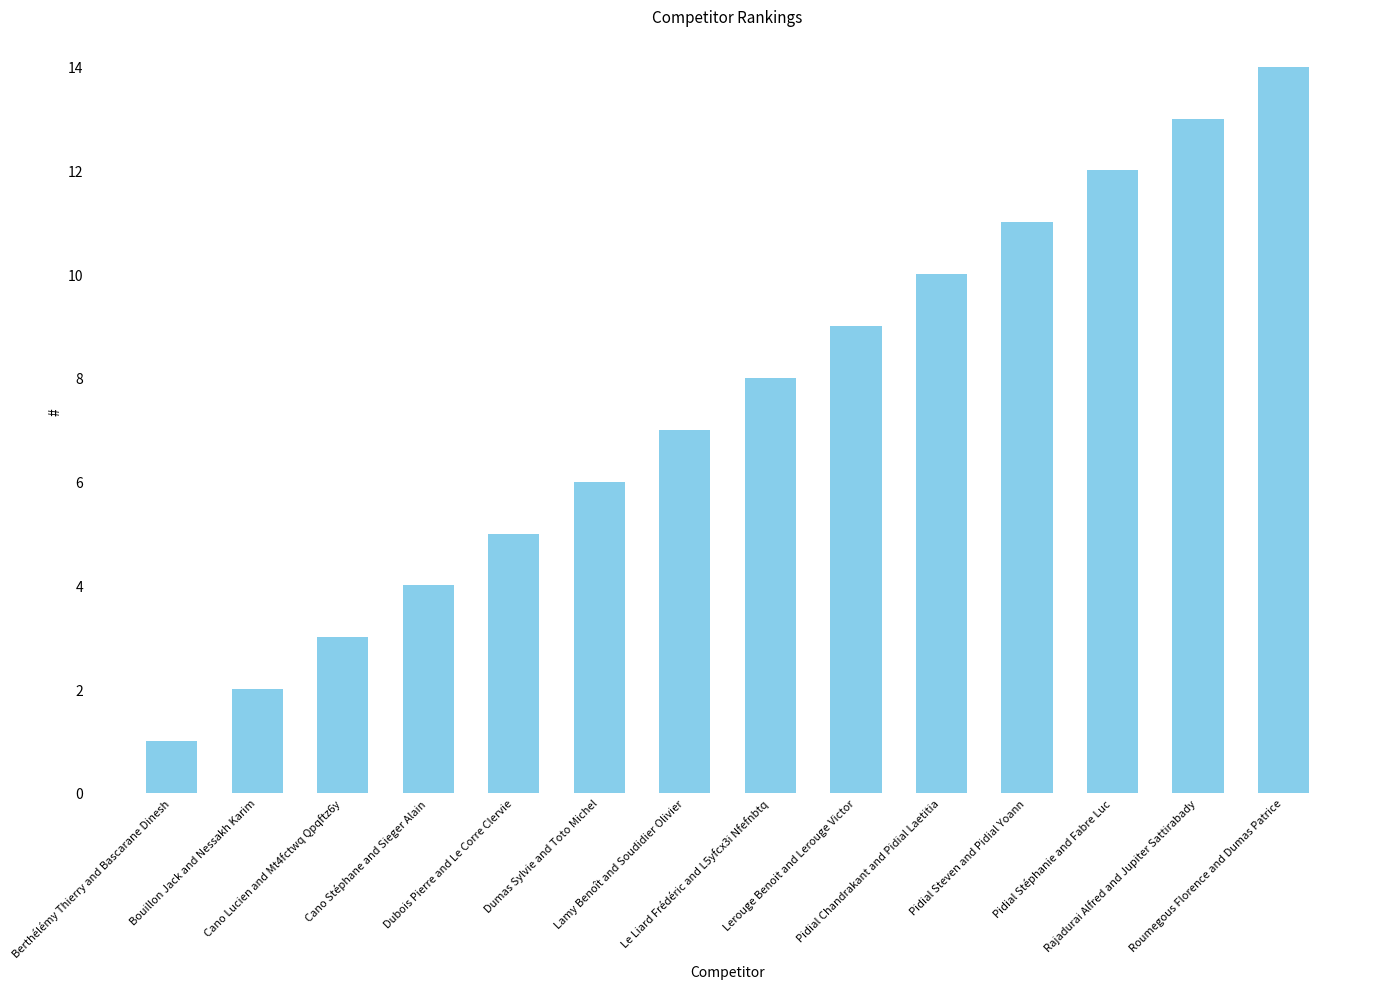

Which label corresponds to the smallest value in the chart?

Berthélémy Thierry and Bascarane Dinesh